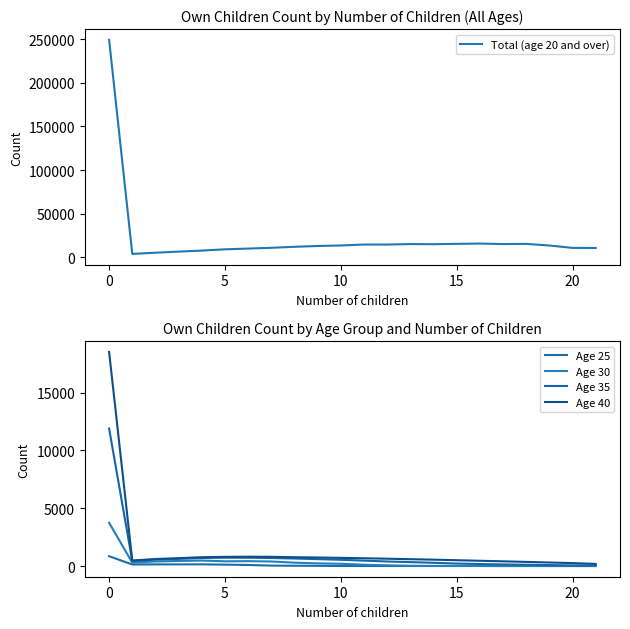

What is the maximum value shown in the chart?

249111